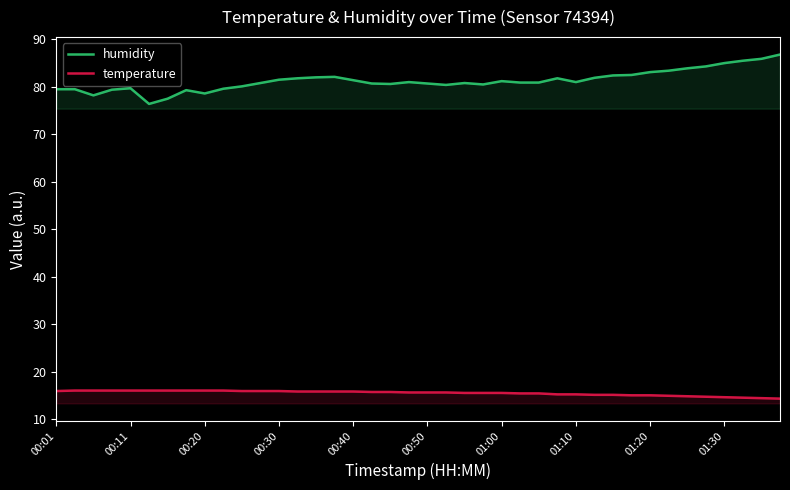

List the series in order of their peak value, highest first.

humidity, temperature